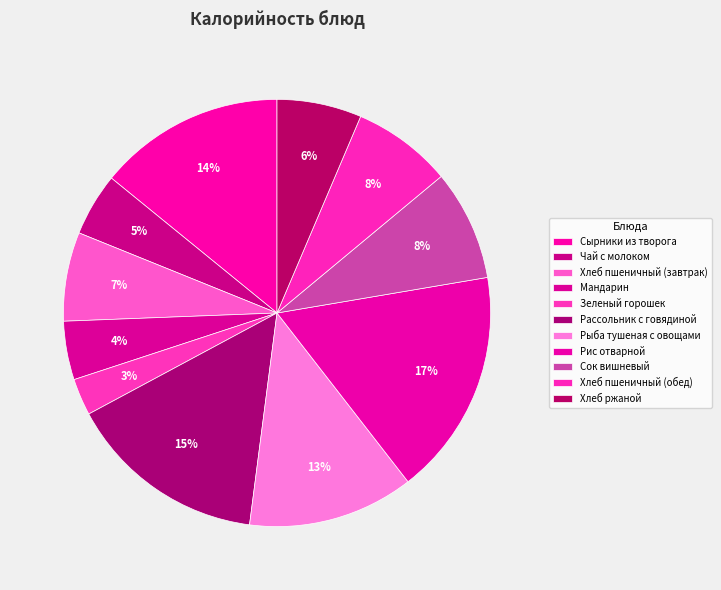

Does Зеленый горошек account for over 50% of the chart?

No